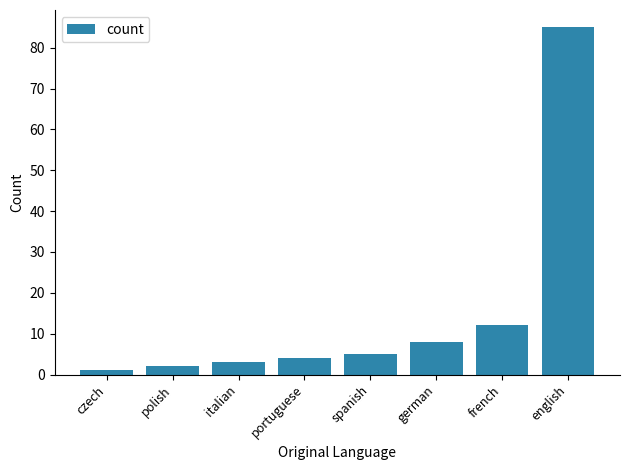

Reading right to left, extract all data points from this chart.

85	12	8	5	4	3	2	1